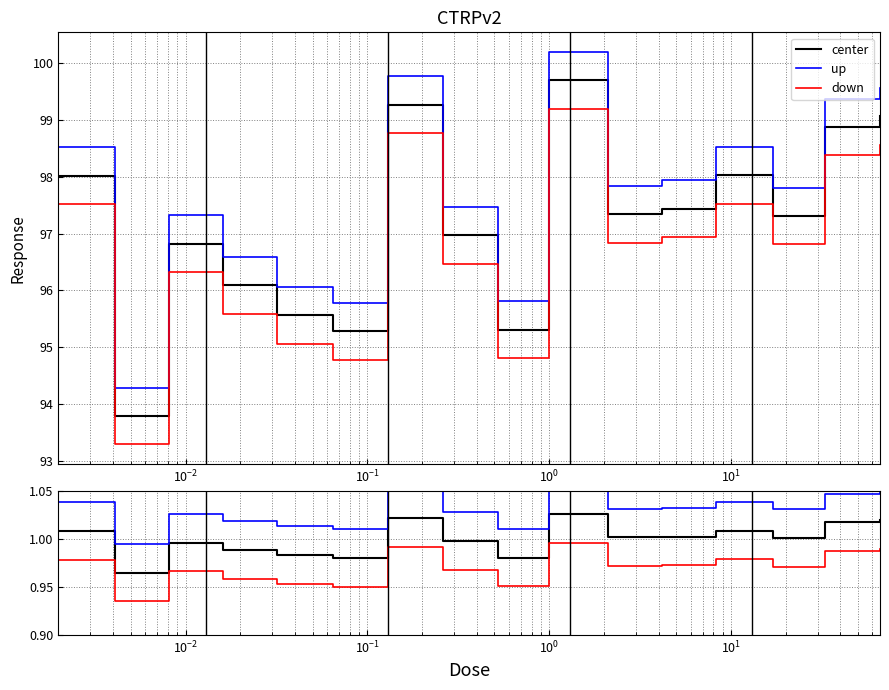

What is the value of the down point at the 9th from the left?

1.0